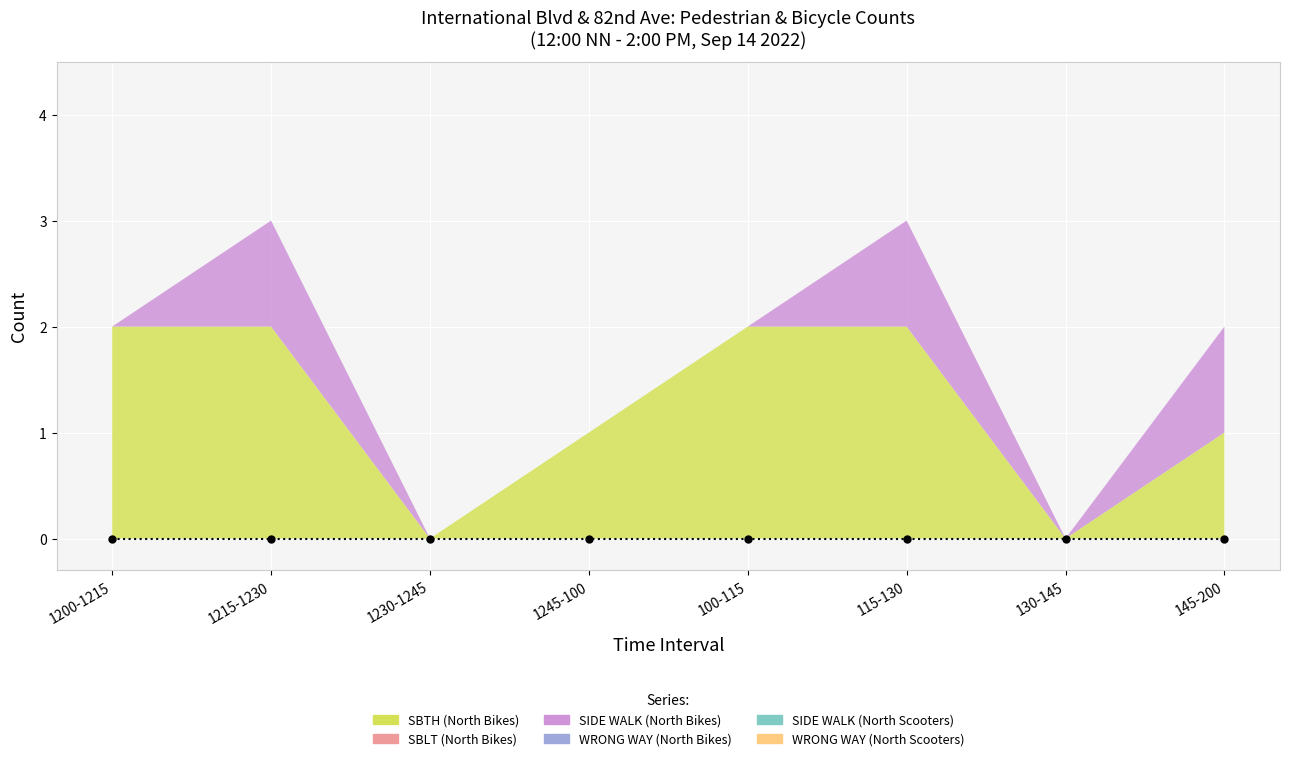

True or false: SIDE WALK (North Scooters) and SIDE WALK (North Bikes) intersect in this chart.

False